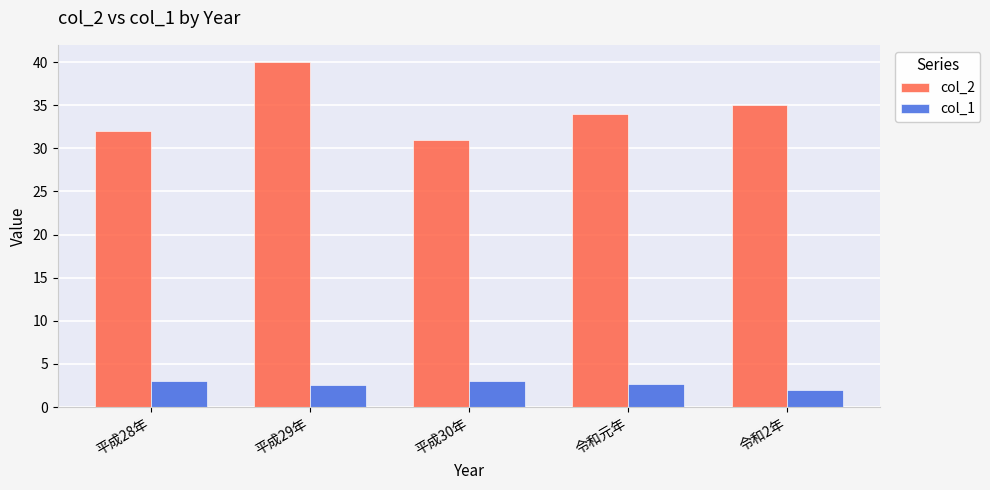

What is the minimum value for col_1?

2.0